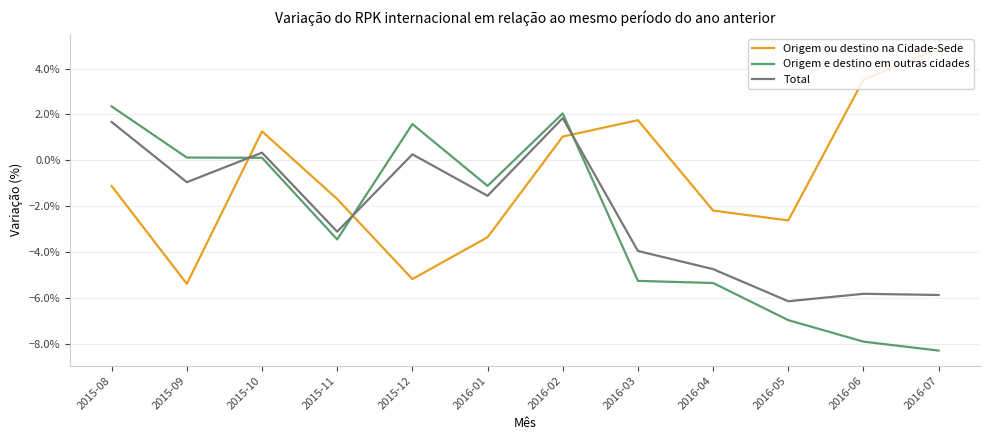

Reading left to right, extract all data points from this chart.

Origem ou destino na Cidade-Sede: -0.0	-0.1	0.0	-0.0	-0.1	-0.0	0.0	0.0	-0.0	-0.0	0.0	0.0
Origem e destino em outras cidades: 0.0	0.0	0.0	-0.0	0.0	-0.0	0.0	-0.1	-0.1	-0.1	-0.1	-0.1
Total: 0.0	-0.0	0.0	-0.0	0.0	-0.0	0.0	-0.0	-0.0	-0.1	-0.1	-0.1